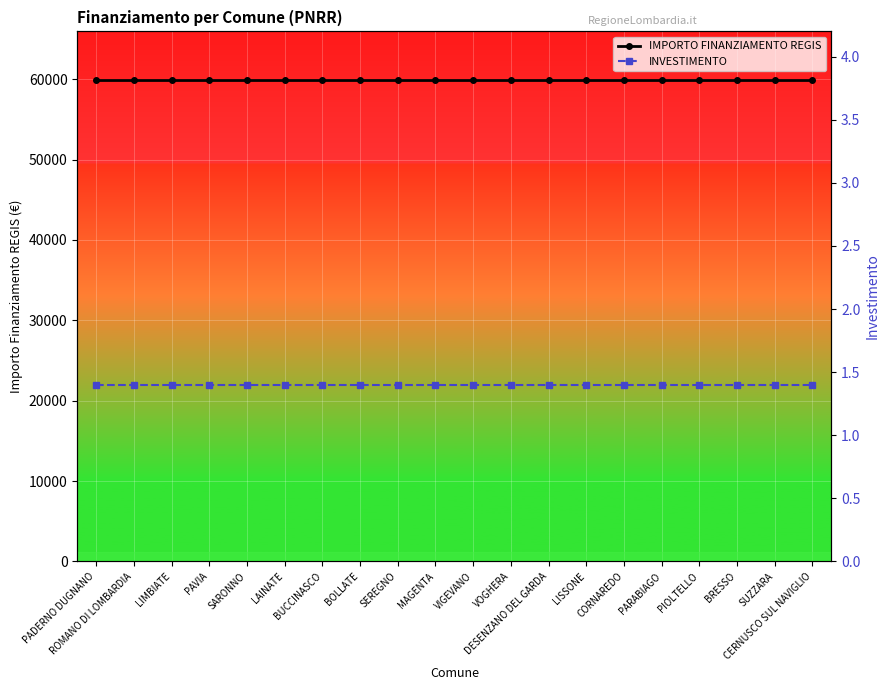

True or false: IMPORTO FINANZIAMENTO REGIS and INVESTIMENTO cross at least once.

False